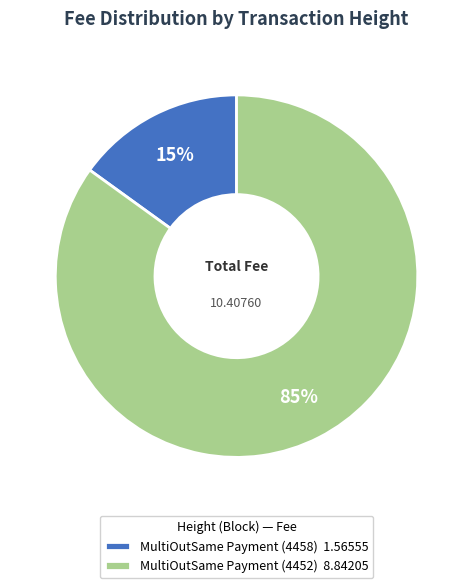

Which category has the smallest portion of the pie?

MultiOutSame Payment (4458)